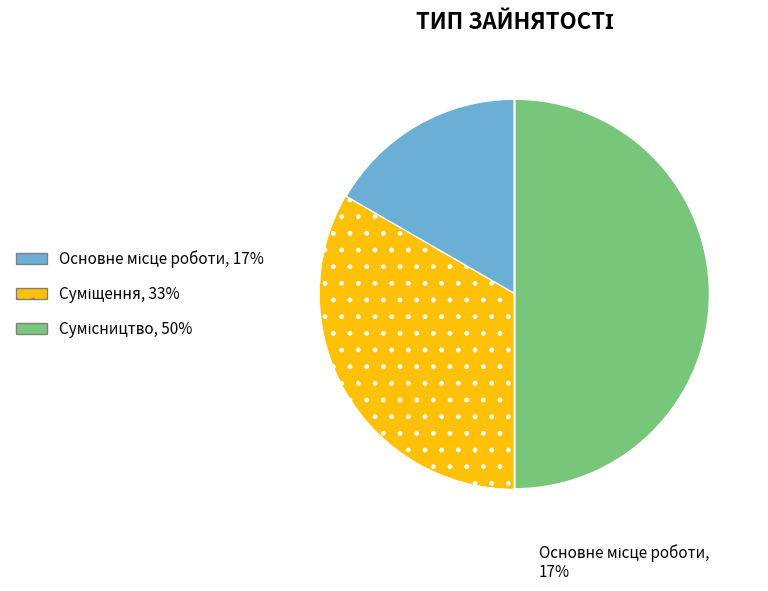

How many segments does this pie chart have?

3